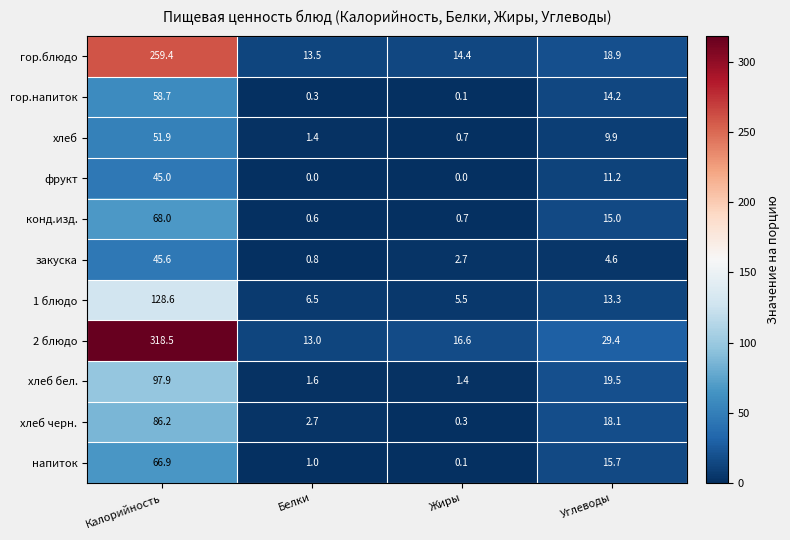

Between Калорийность and Белки, which series saw the biggest shift?

2 блюдо